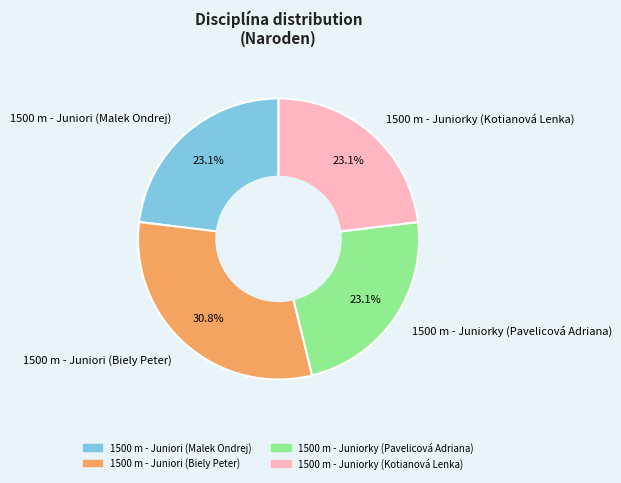

Which category has the biggest portion of the pie?

1500 m - Juniori (Biely Peter)